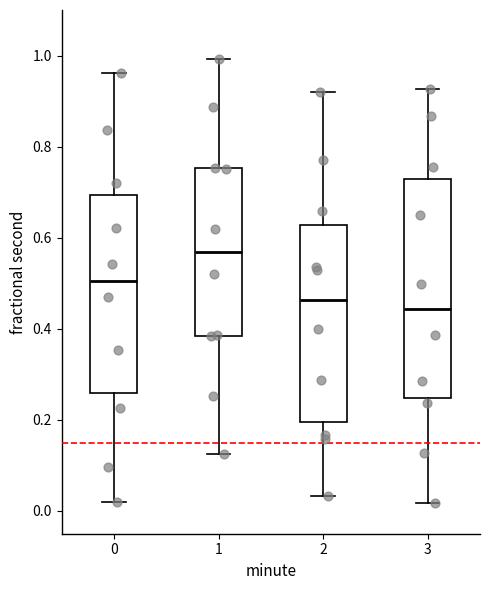

Reading left to right, transcribe this box plot: for each box, give where its median line is, the range the box spans, and where its two whiskers end, as read against the y-axis. The values are not printed on the chart, so give them approximately, as read against the axis.

0: median 0.50, box 0.26 to 0.70, whiskers 0.02 to 0.96
1: median 0.56, box 0.38 to 0.76, whiskers 0.12 to 1.00
2: median 0.46, box 0.20 to 0.62, whiskers 0.04 to 0.92
3: median 0.44, box 0.24 to 0.72, whiskers 0.02 to 0.92